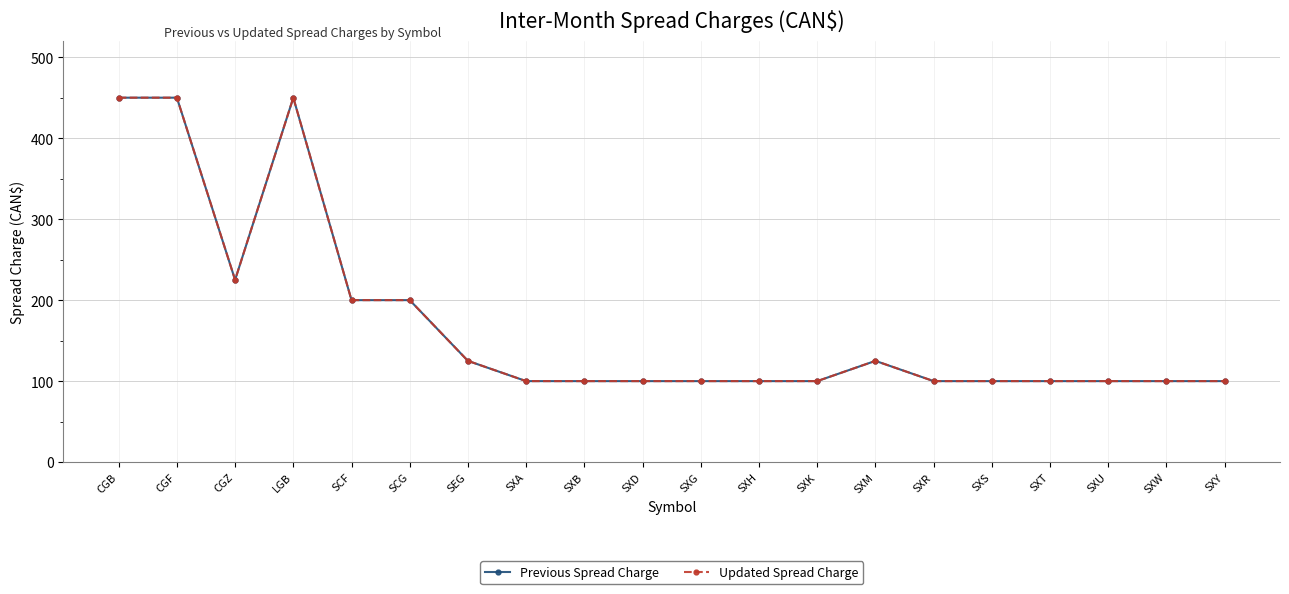

At which category does the chart reach its minimum across all series?

SXA